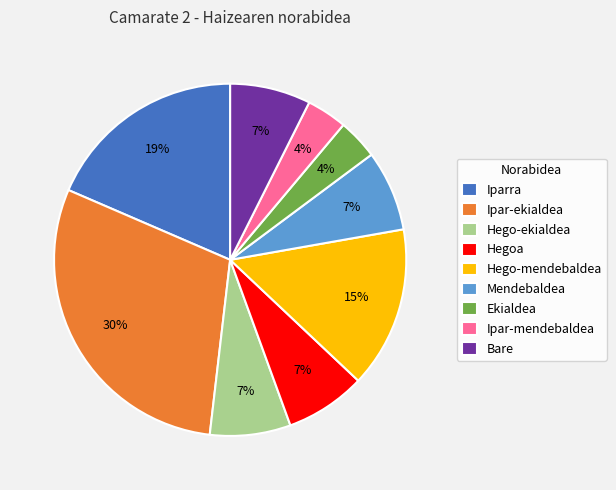

Which has a higher value, Mendebaldea or Iparra?

Iparra